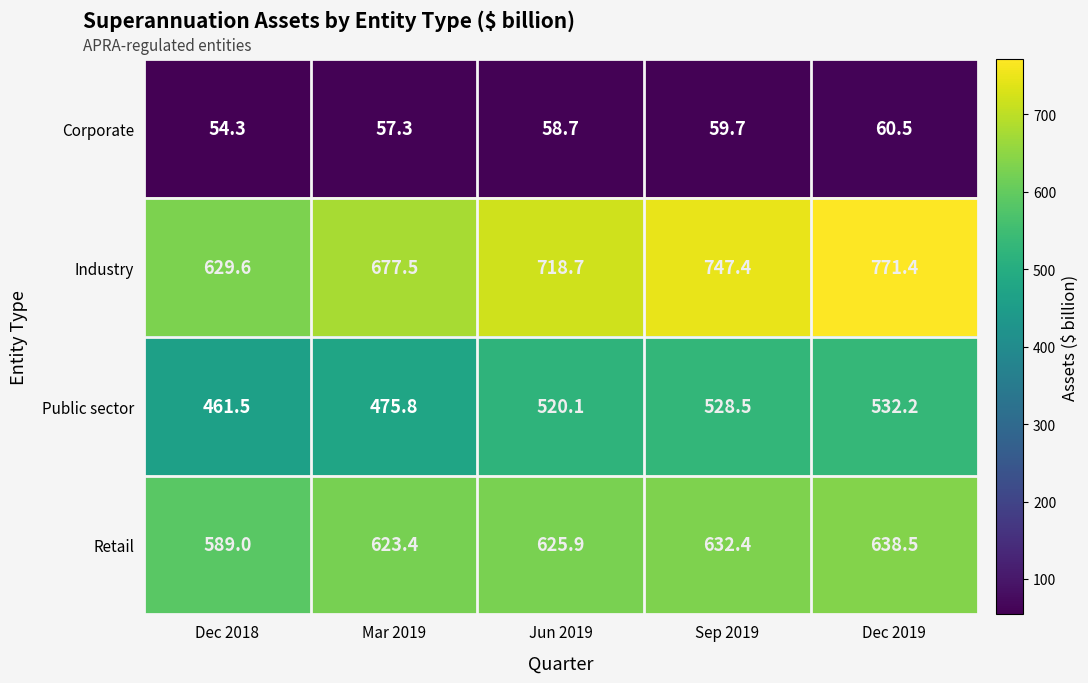

What is the total value across all series at Mar 2019?

1834.0